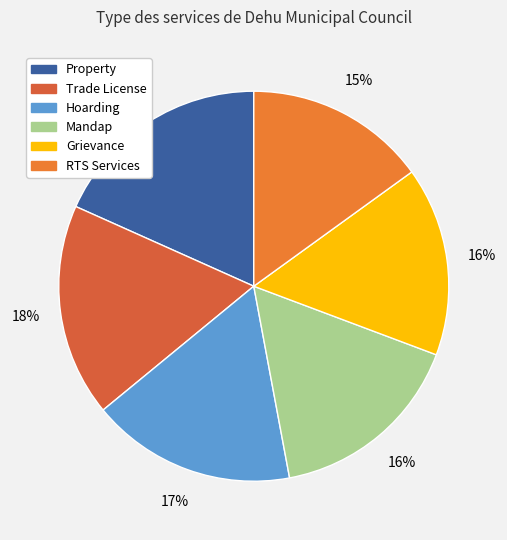

To the nearest percent, what is the combined percentage of Property and RTS Services?

33%